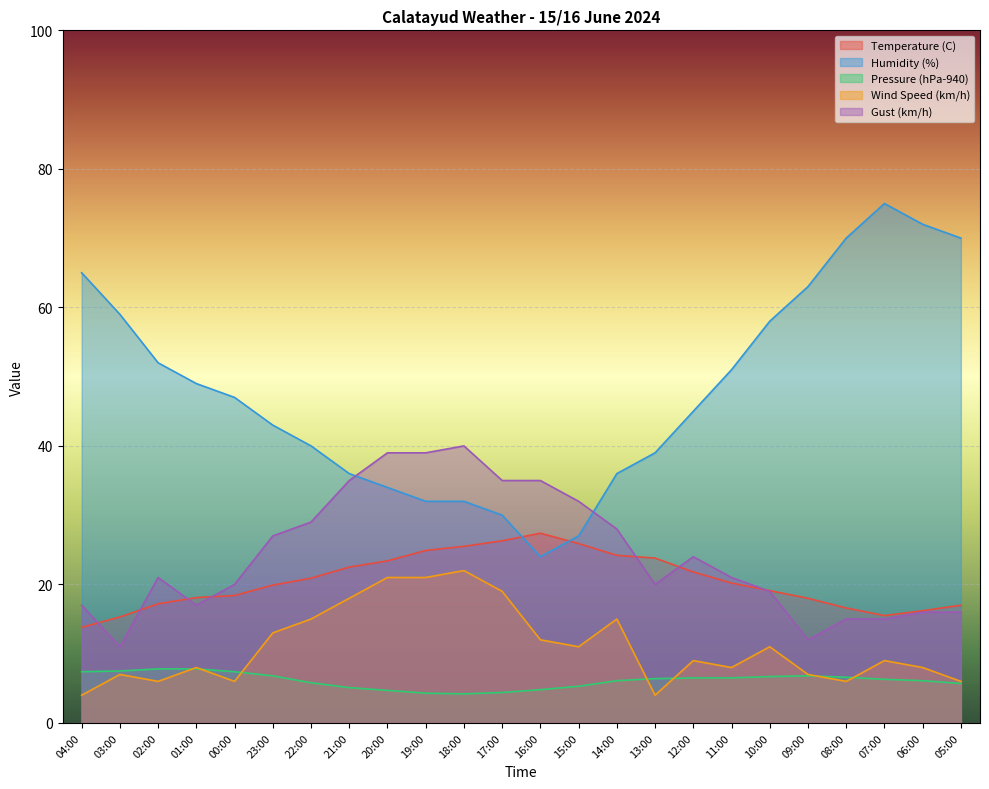

What is the total value across all series at 12:00?

106.3